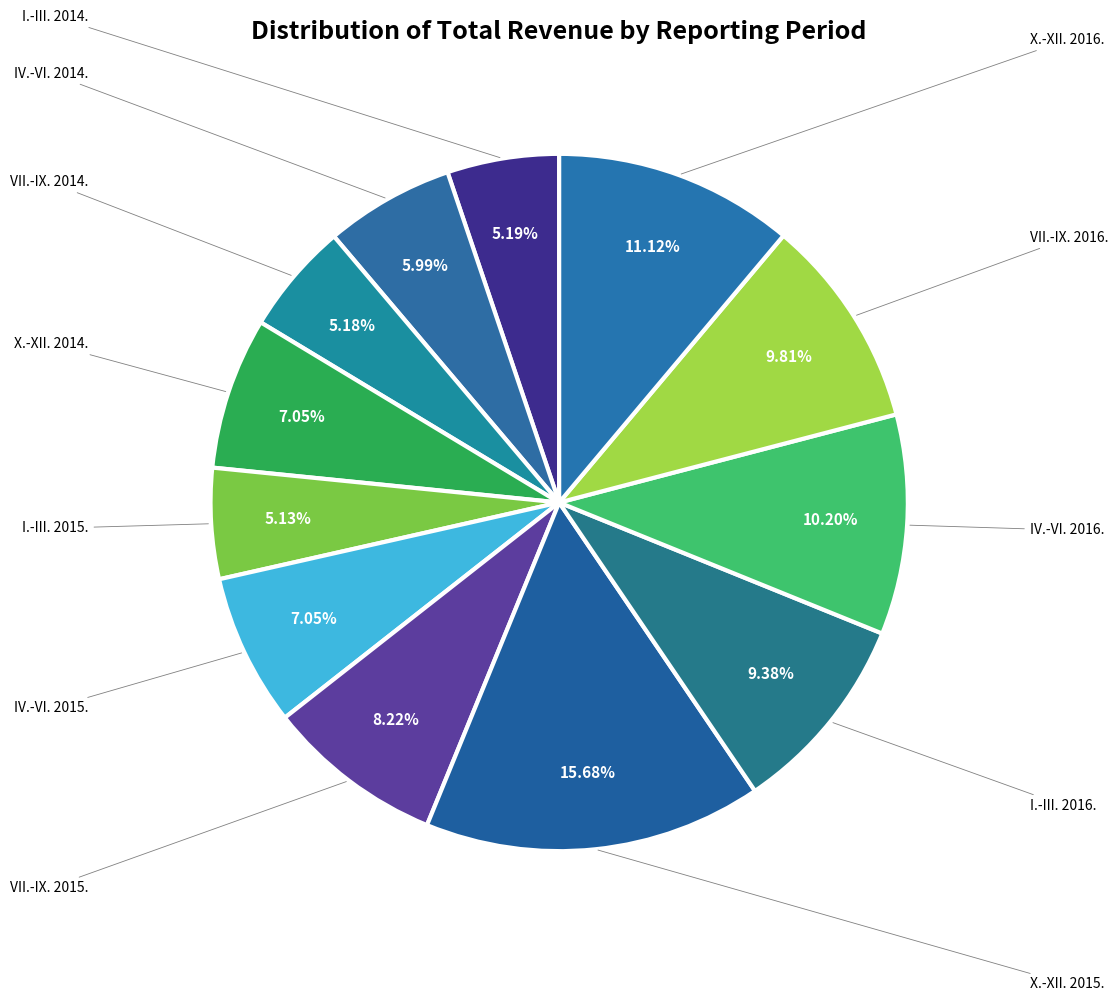

Count the number of slices in the pie.

12